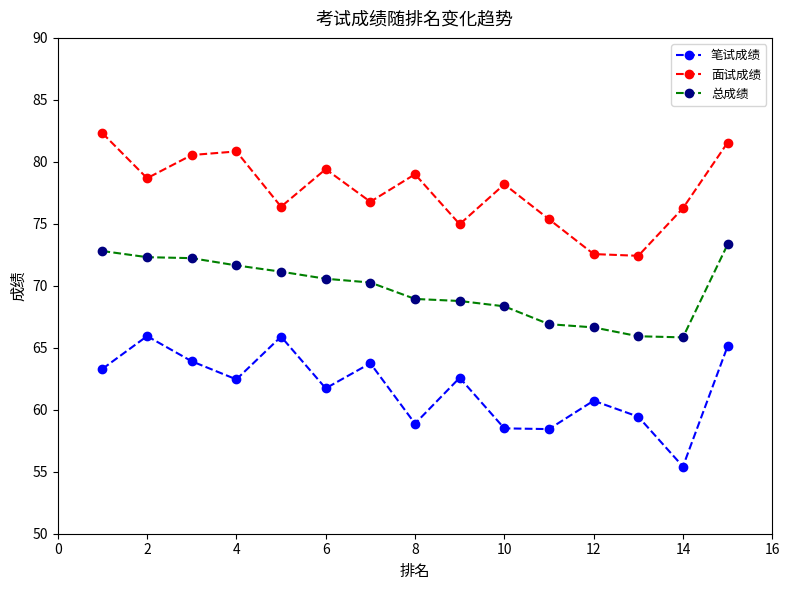

Which series has the largest total across all categories?

面试成绩